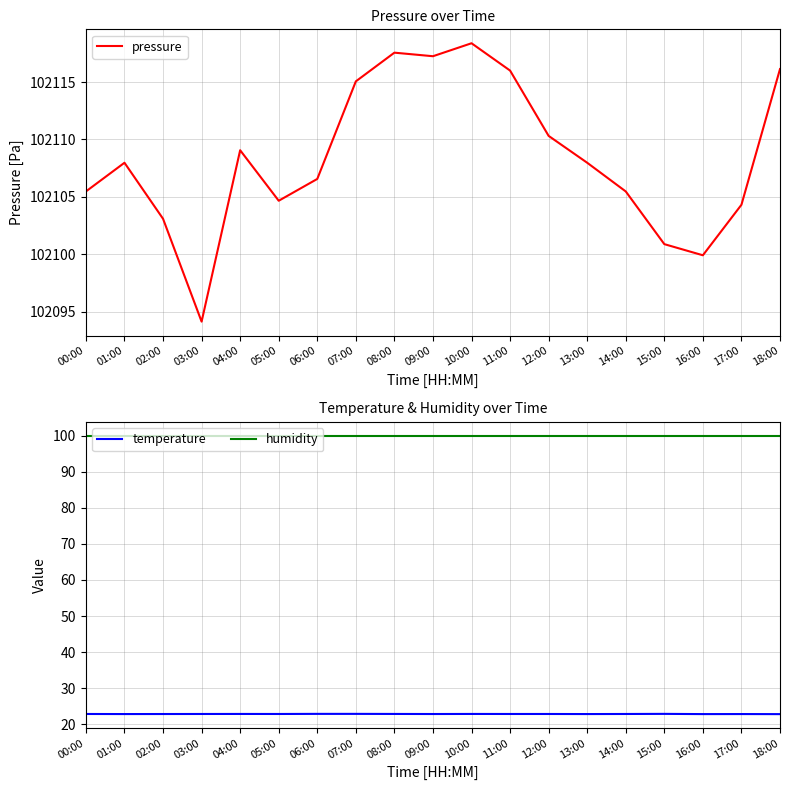

True or false: temperature and pressure intersect in this chart.

False